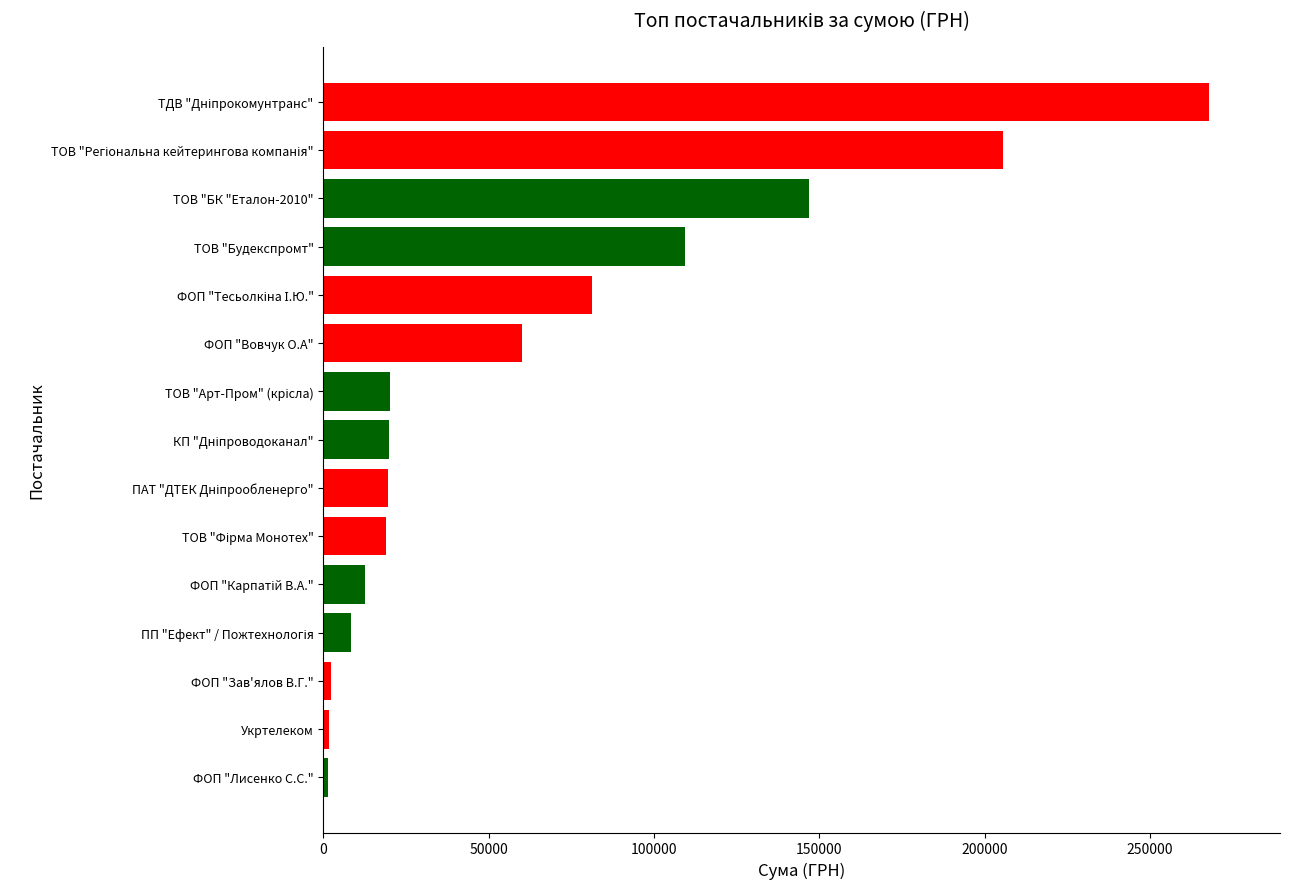

What is the greatest value displayed?

267921.5